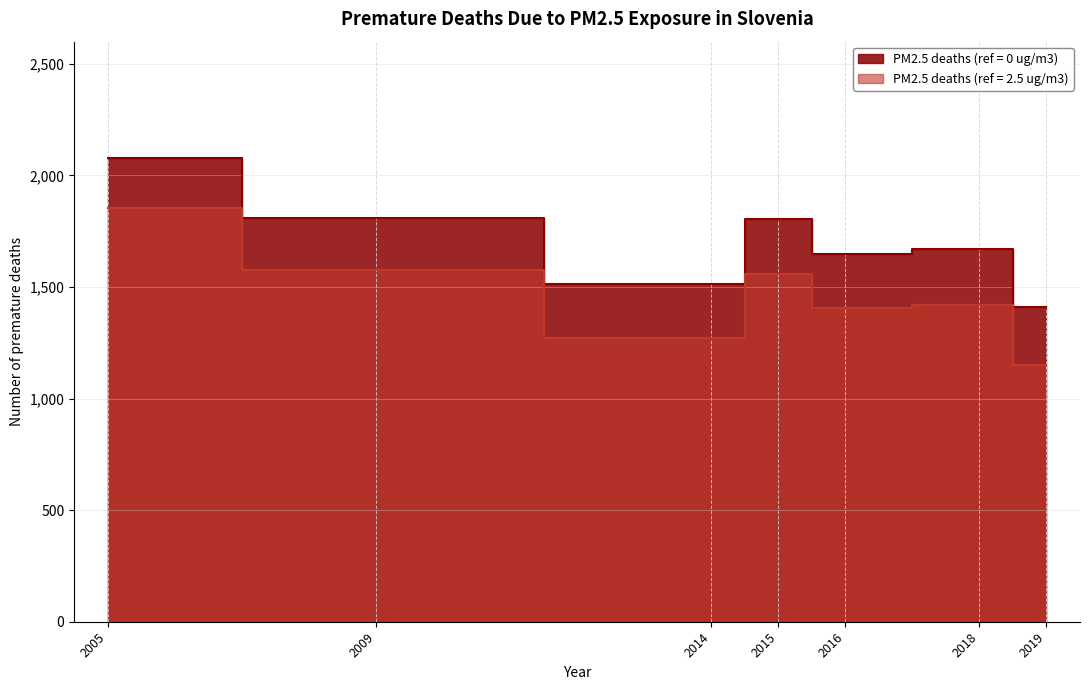

Is it true that PM2.5 deaths (ref = 0 ug/m3) equals 2079 at 2005?

True